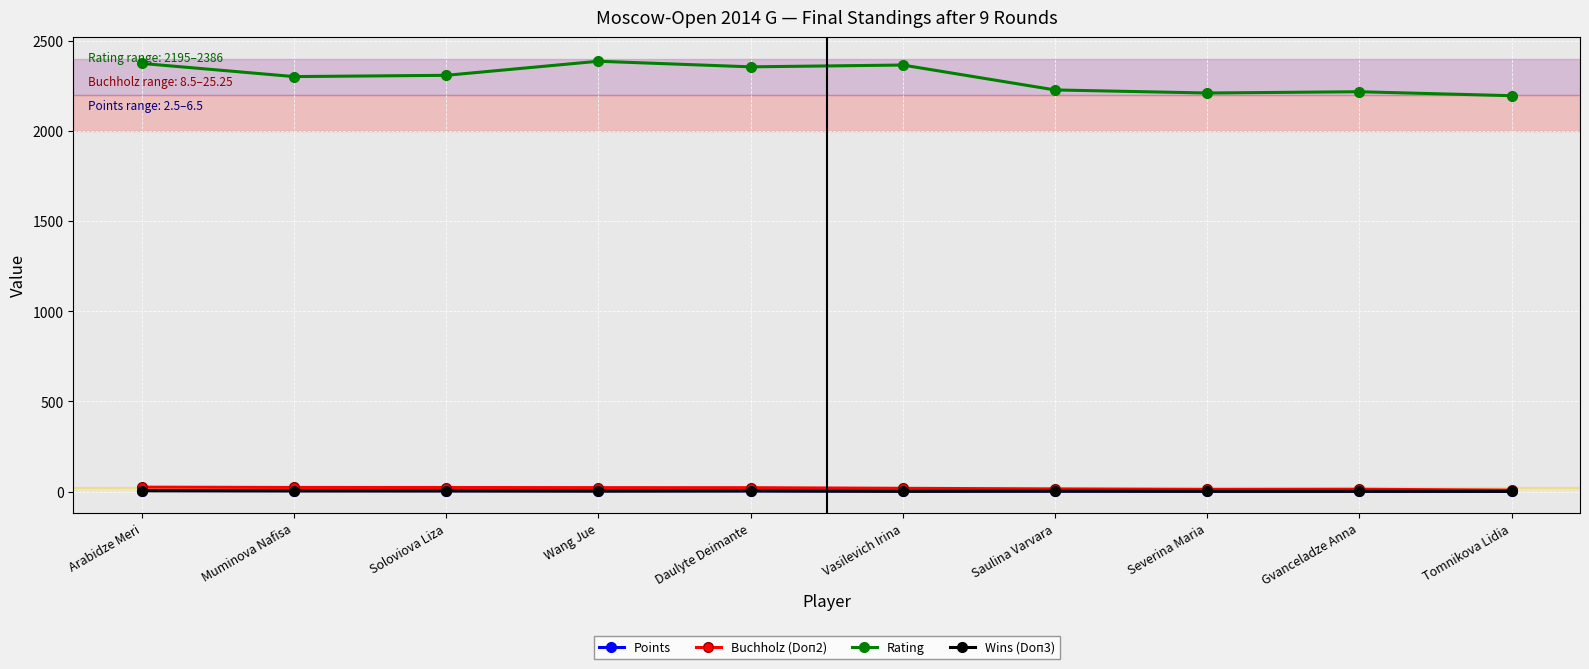

Is it true that Rating equals 572.7 at Daulyte Deimante?

False